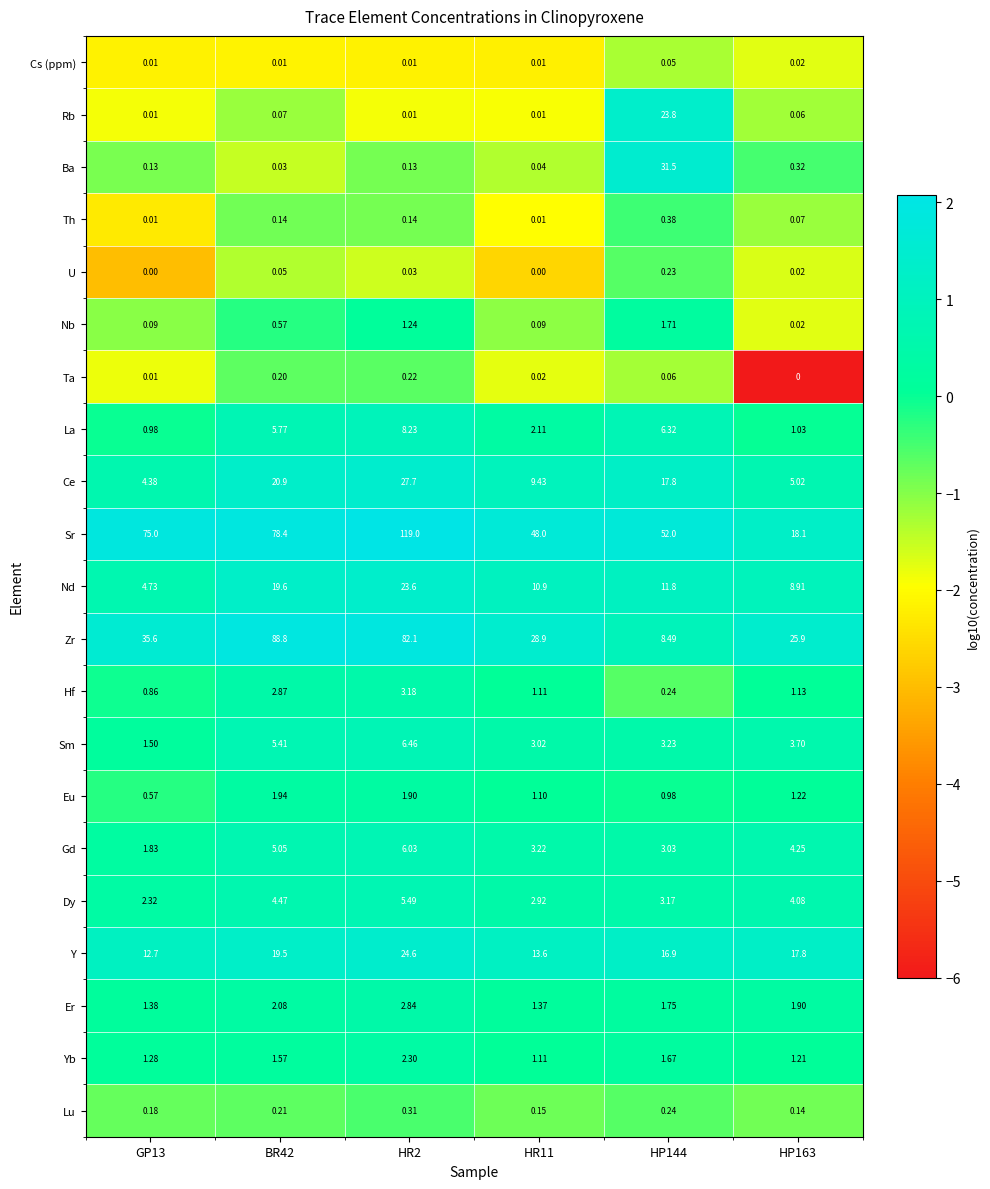

At how many categories does at least one series exceed 1?

6